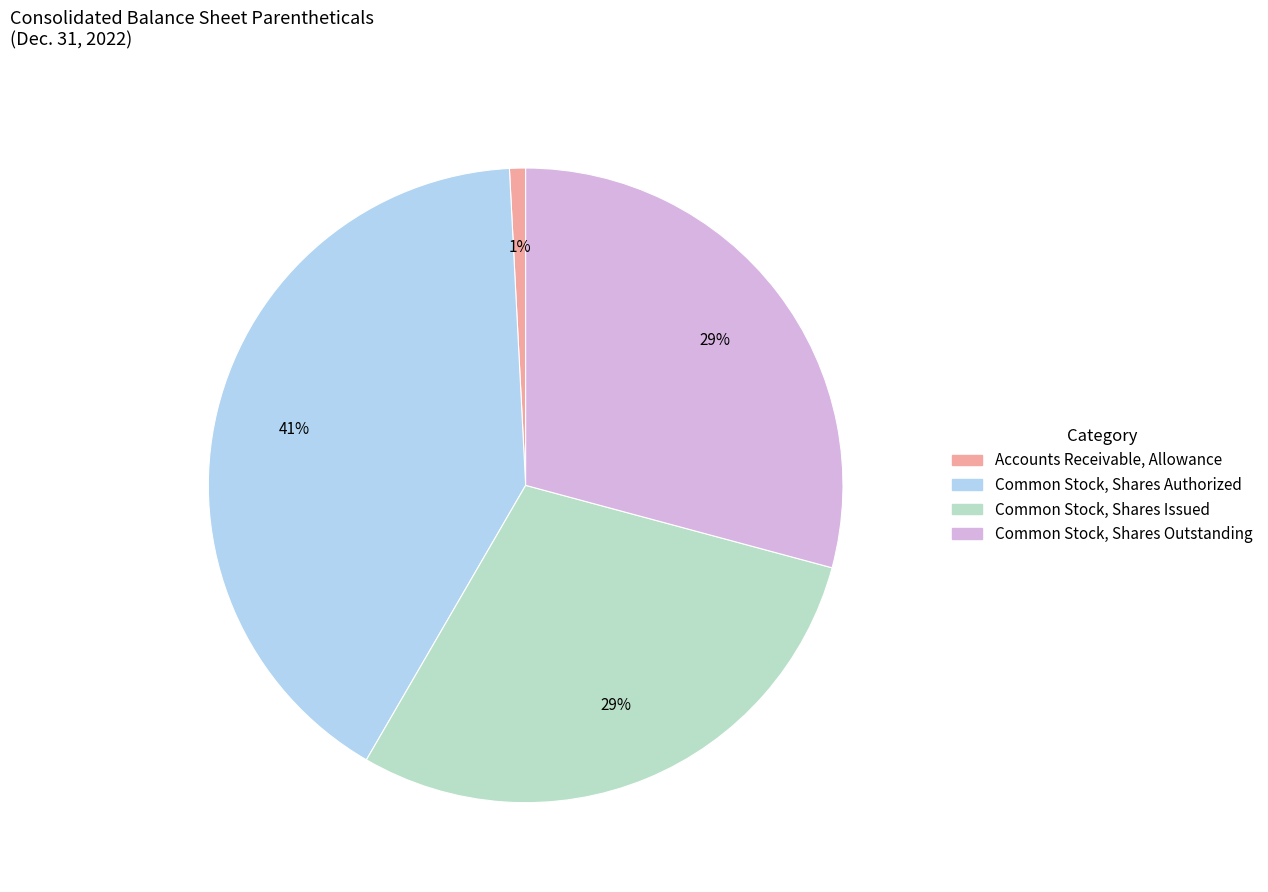

Count the number of slices in the pie.

4